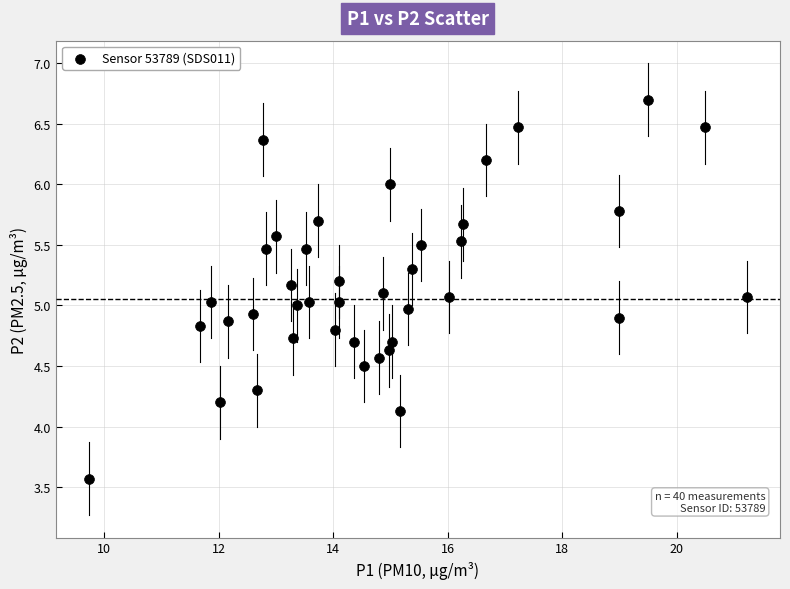

What is the range of Y values (max minus min)?

3.1